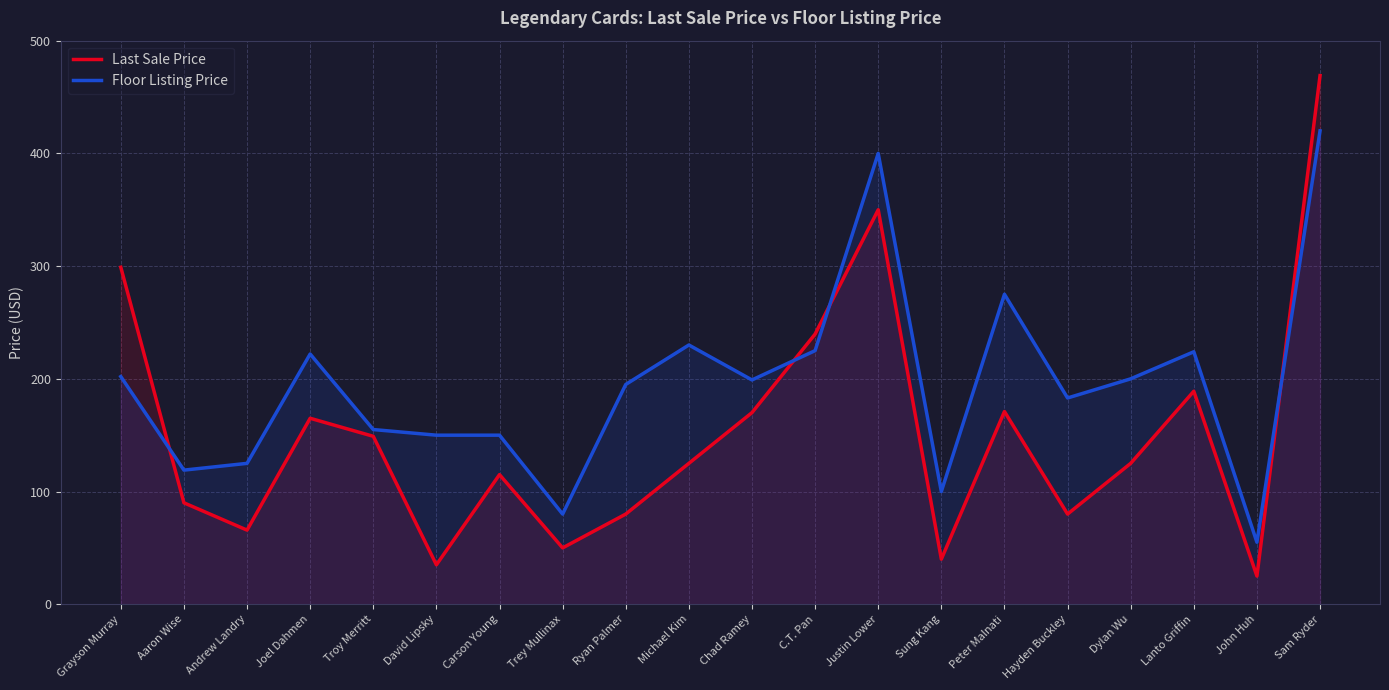

What are all the series names shown in the legend?

Last Sale Price, Floor Listing Price